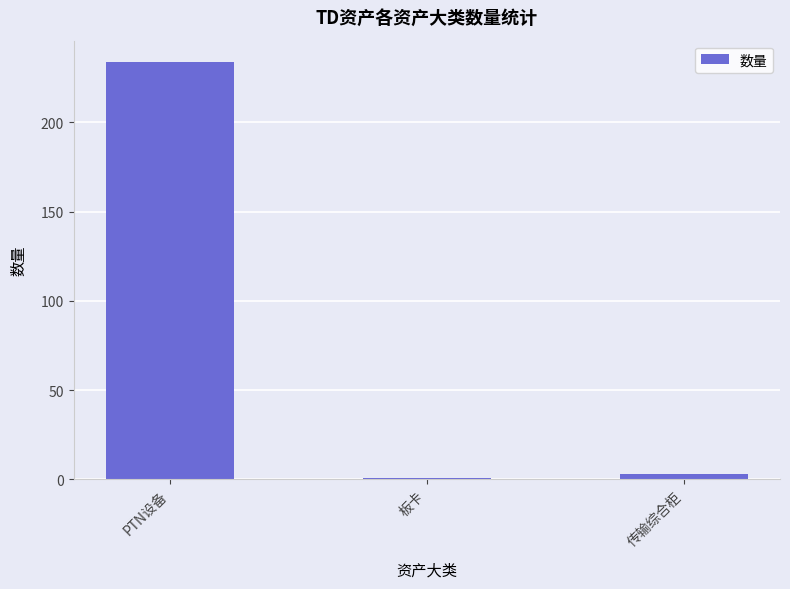

What is the label of the 2nd bar from the right?

板卡